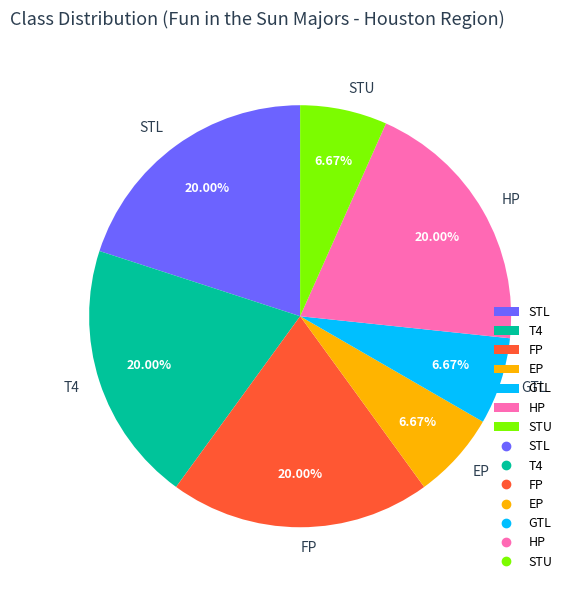

How much of the chart is everything except HP?

80.0%